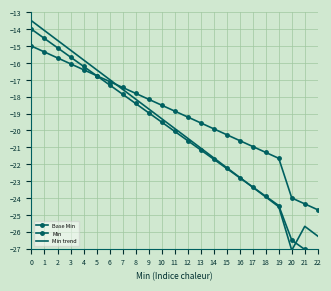

The Min trend series shows -9.4 at 3. True or false?

False